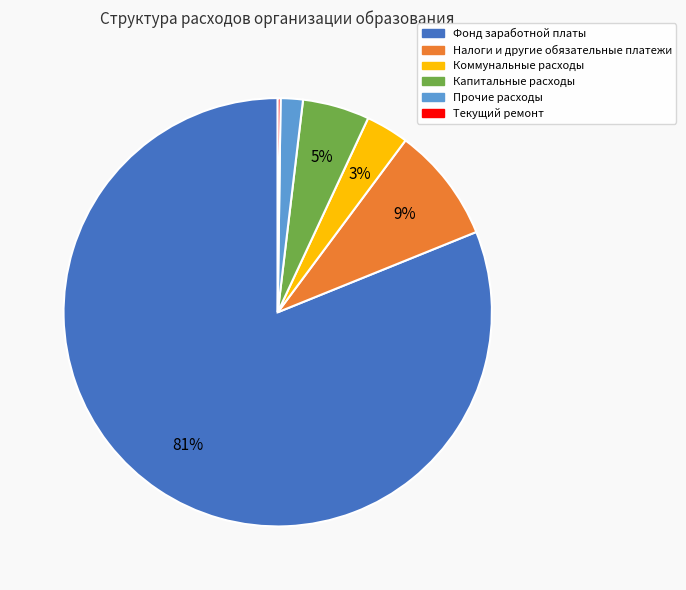

To the nearest percent, what is the average slice percentage?

17%